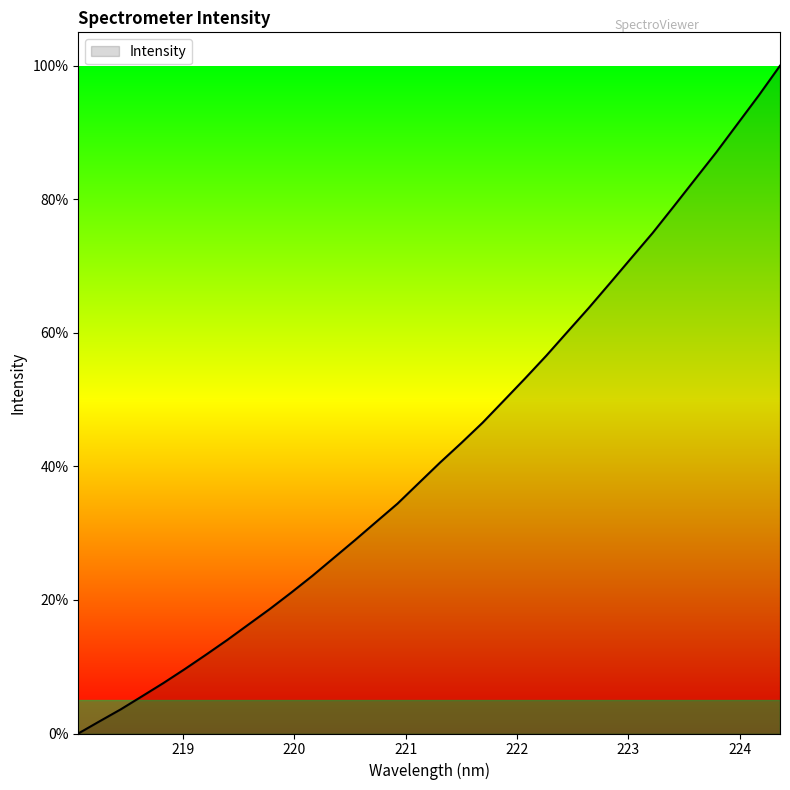

How many positive values are there?

33